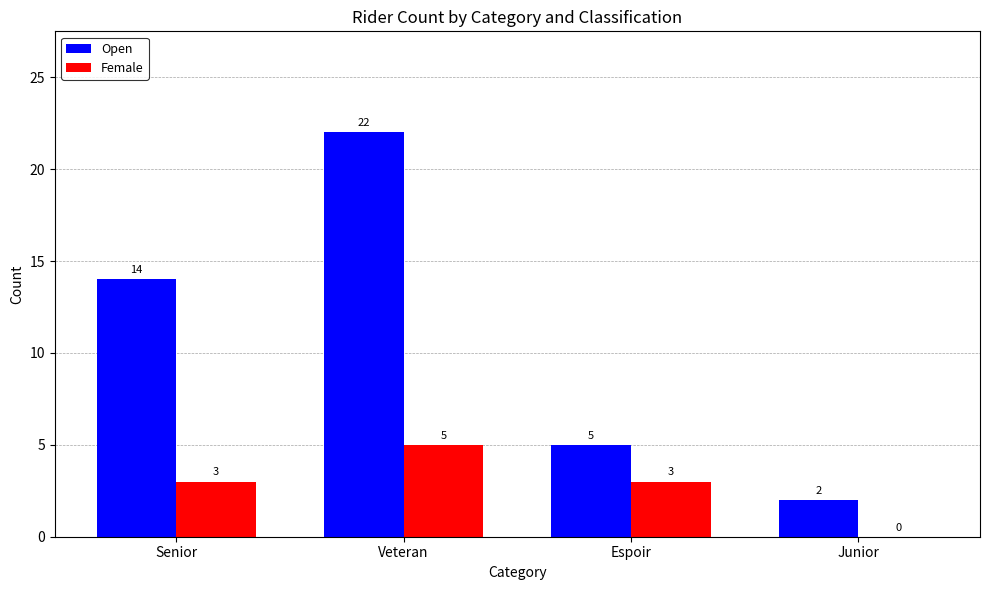

Between Veteran and Espoir, which series saw the biggest shift?

Open